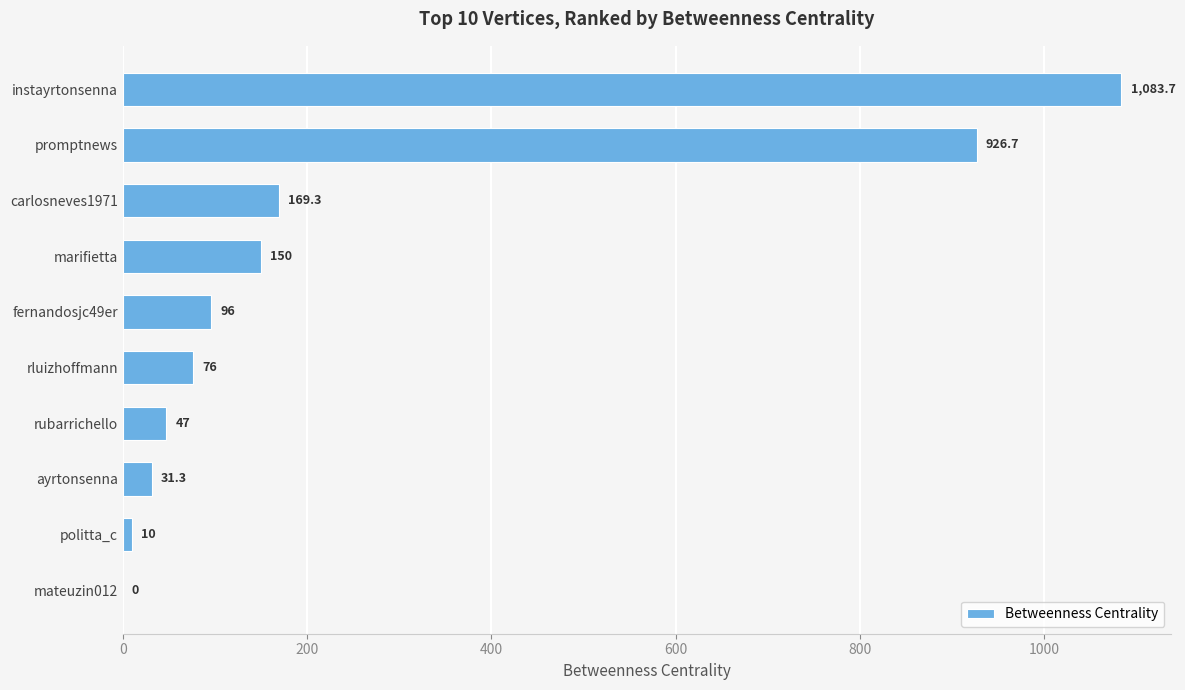

What is the change in value from rluizhoffmann to rubarrichello?

-29.0